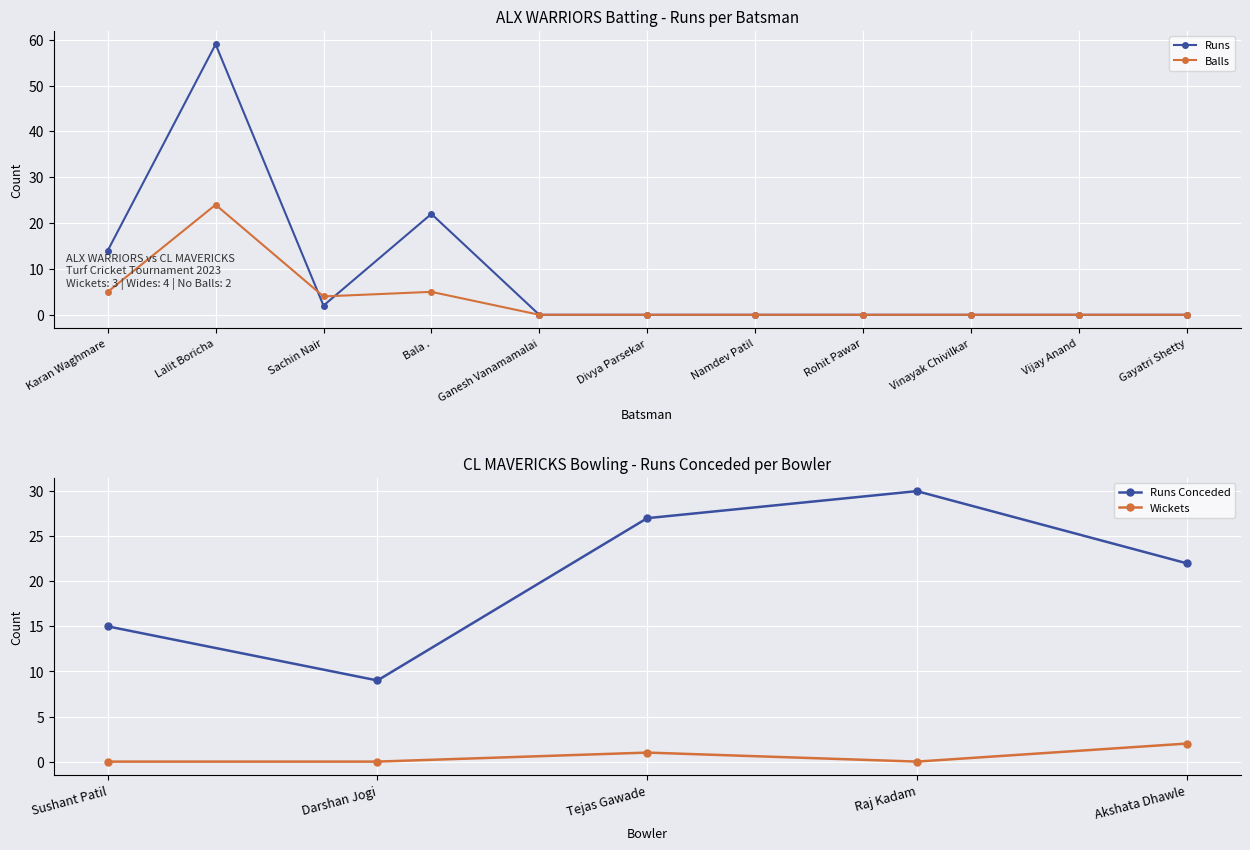

How many interior local peaks does the ALX WARRIORS Balls series have?

2